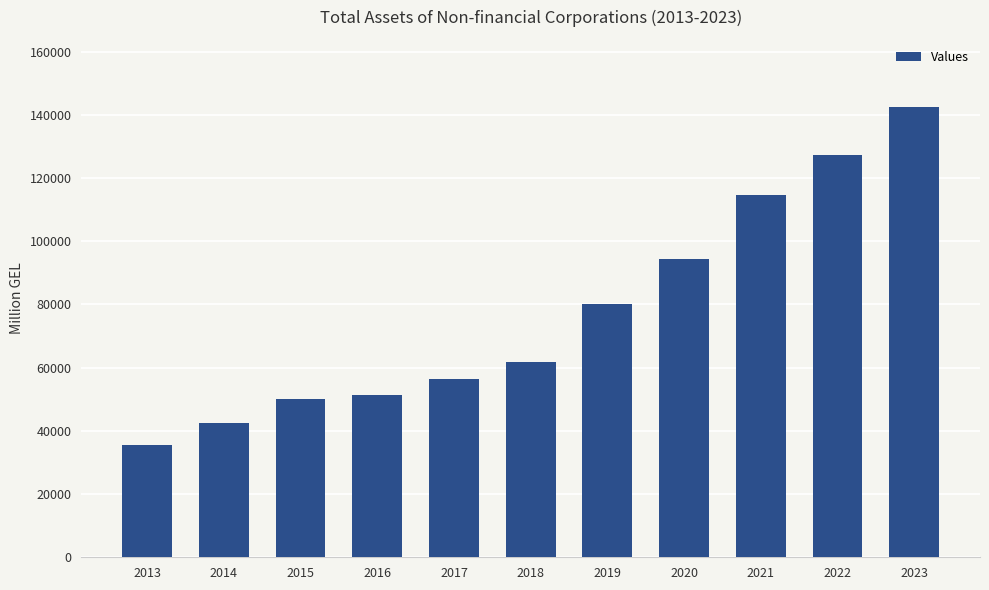

Read the value at 2021.

114698.6